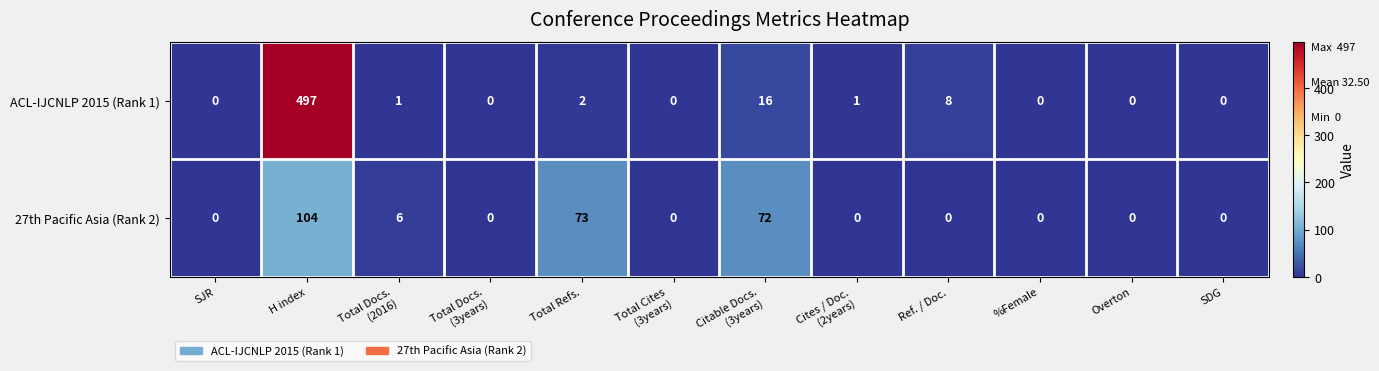

Rank the series by their maximum value, from highest to lowest.

ACL-IJCNLP 2015 (Rank 1), 27th Pacific Asia (Rank 2)